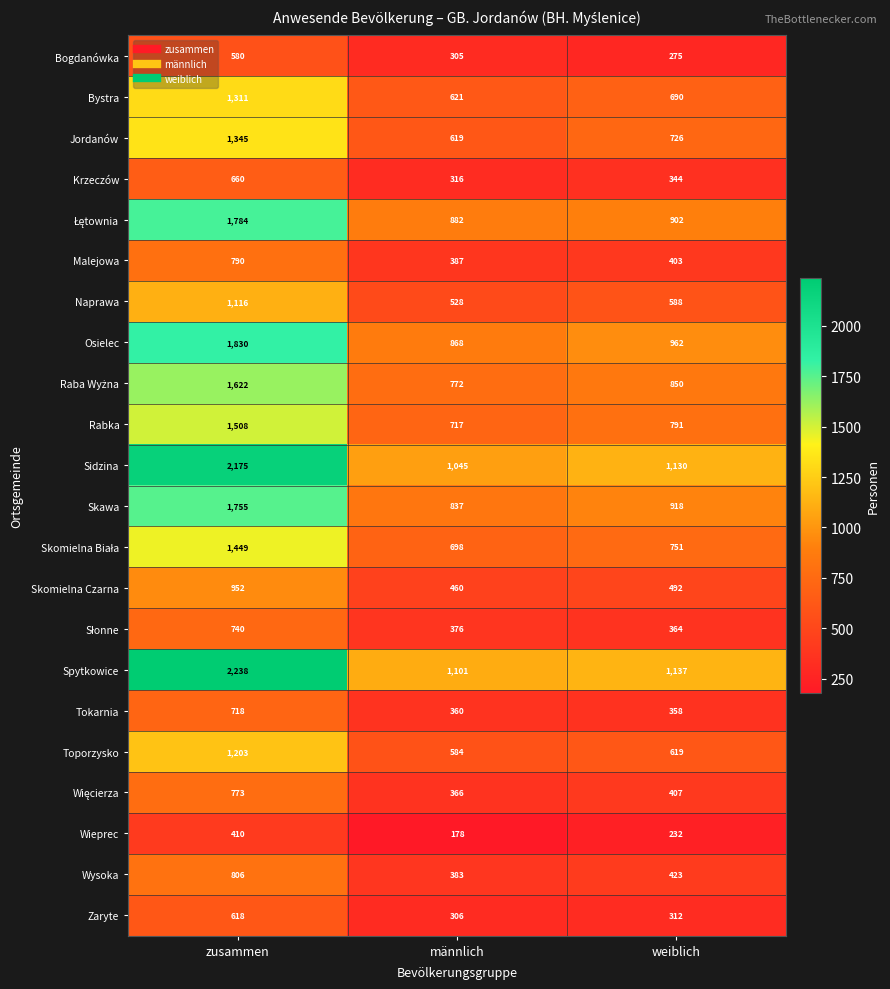

How many series are shown in this chart?

22